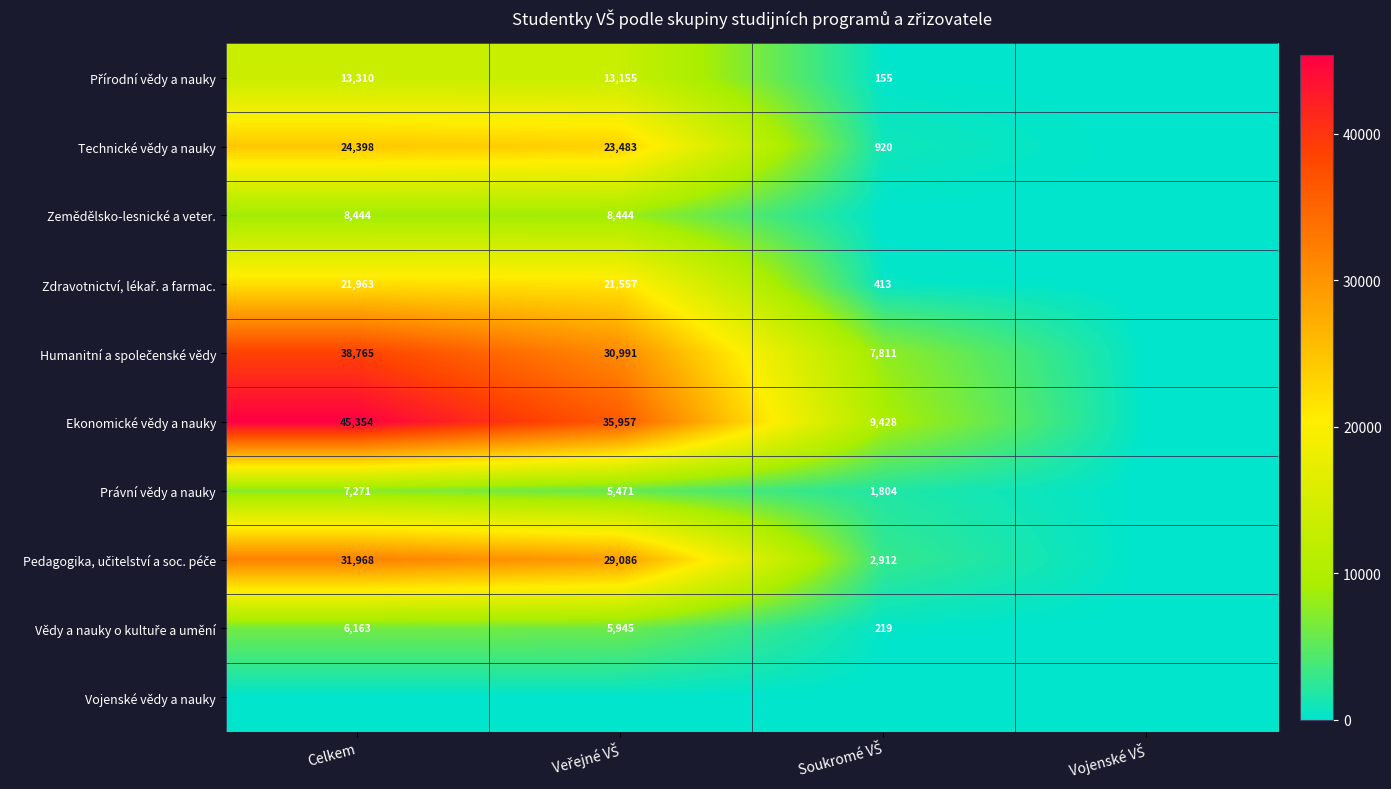

The Zemědělsko-lesnické a veter. series shows 15144 at Celkem. True or false?

False